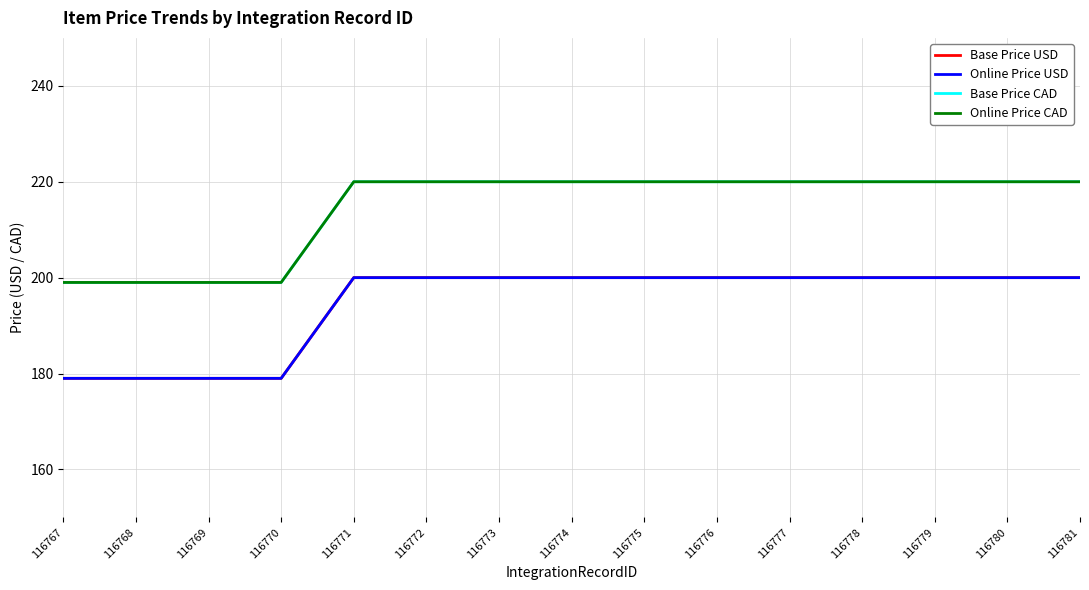

The value of Online Price CAD at 116772 is 220. True or false?

True